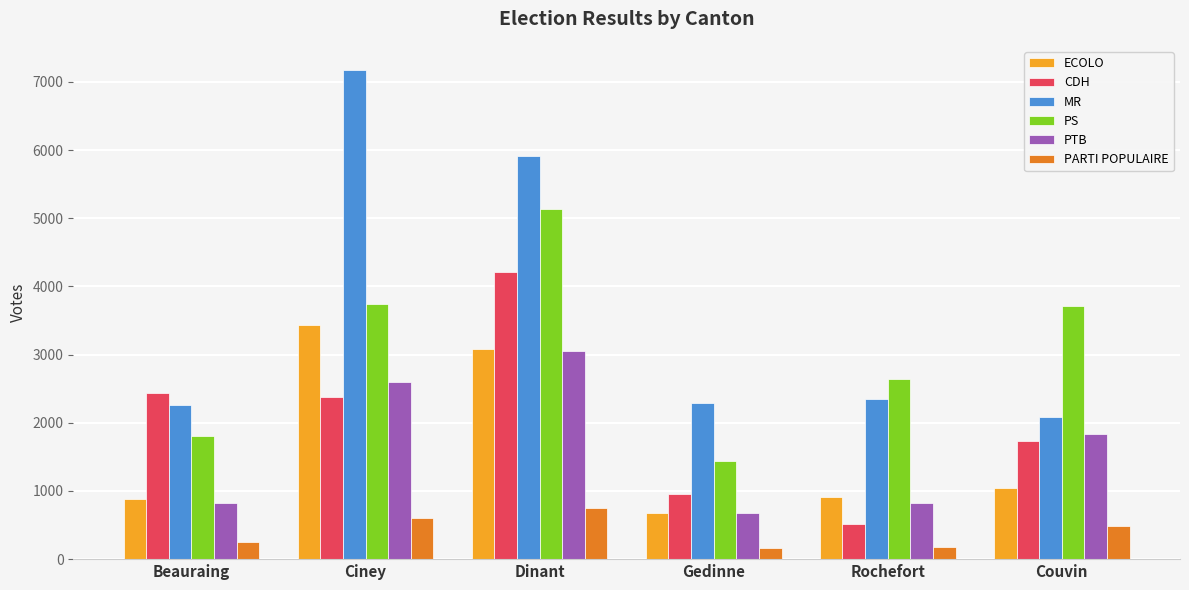

Which series has the largest total across all categories?

MR